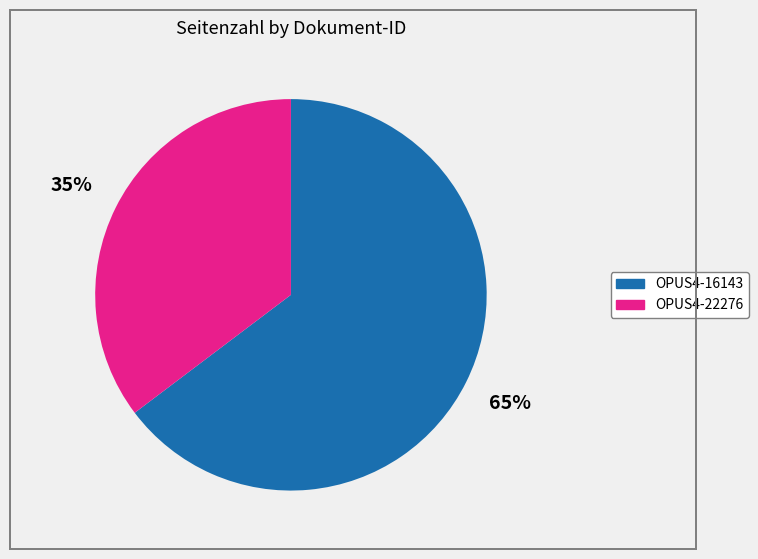

What is the smallest slice in the pie chart?

OPUS4-22276